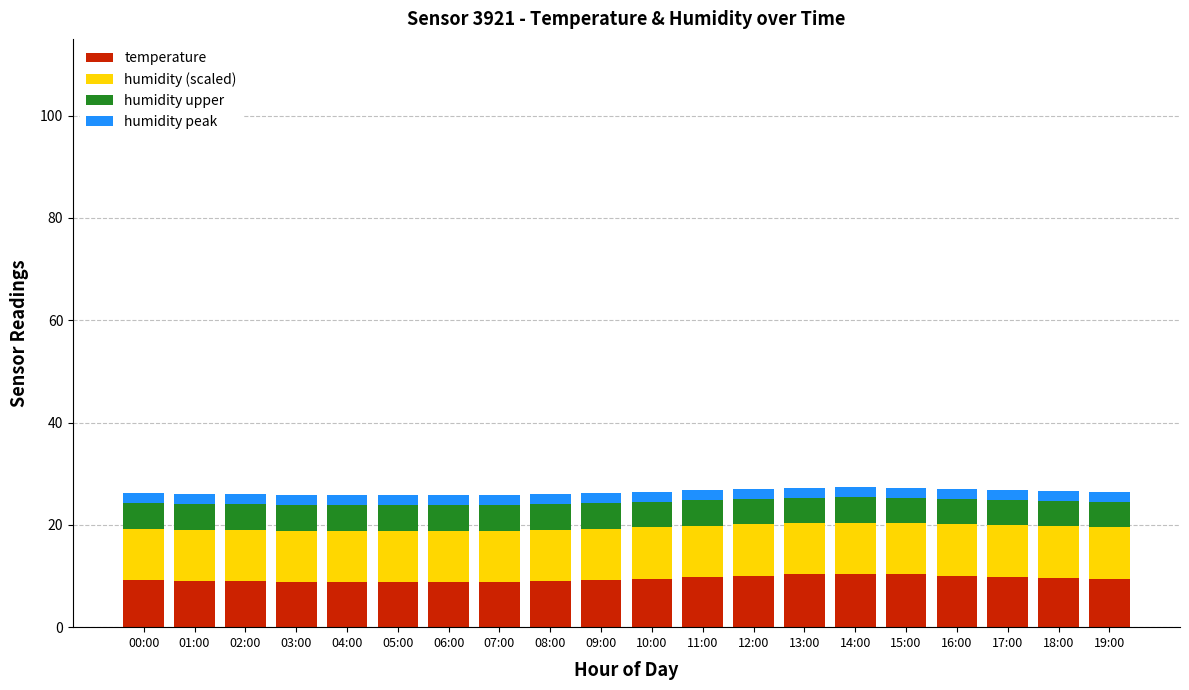

What are all the series names shown in the legend?

temperature, humidity (scaled), humidity upper, humidity peak